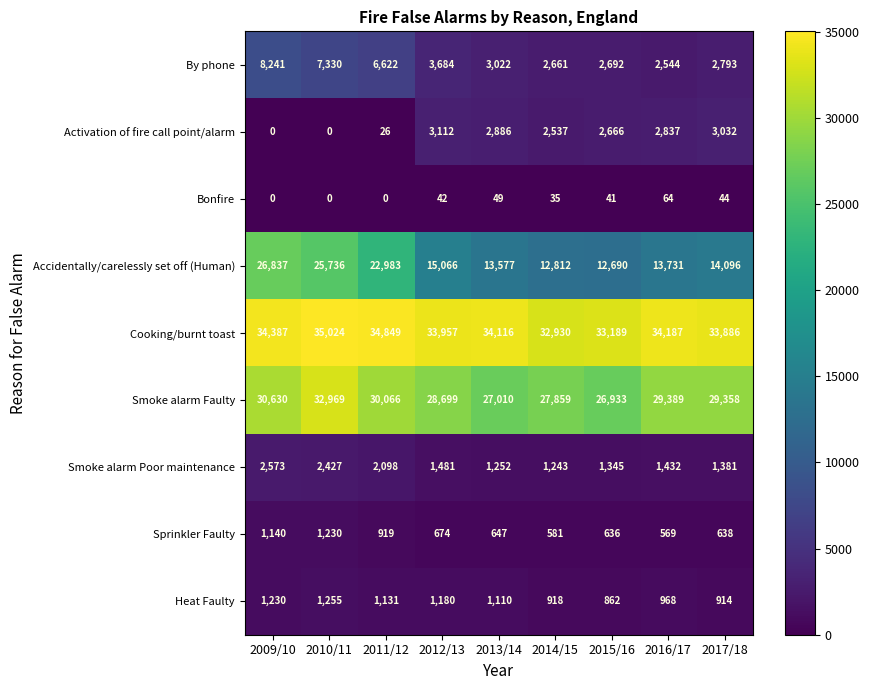

Rank the series by their maximum value, from lowest to highest.

Bonfire, Sprinkler Faulty, Heat Faulty, Smoke alarm Poor maintenance, Activation of fire call point/alarm, By phone, Accidentally/carelessly set off (Human), Smoke alarm Faulty, Cooking/burnt toast